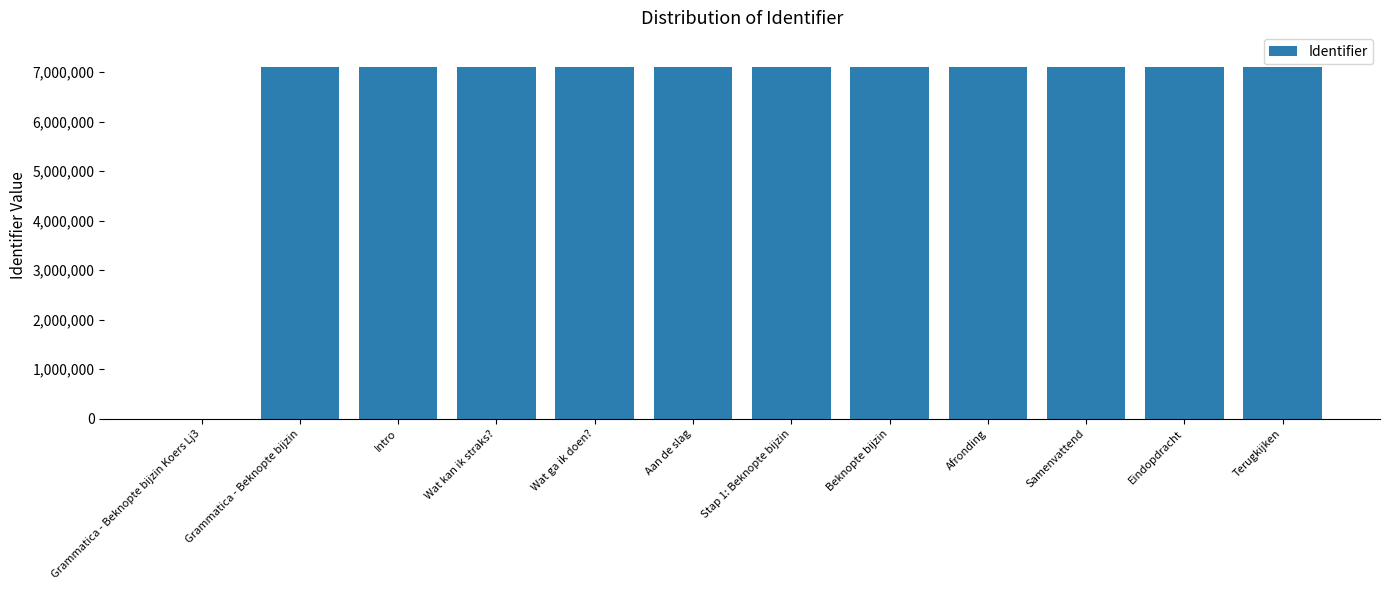

What is the sum of all values?

78053723